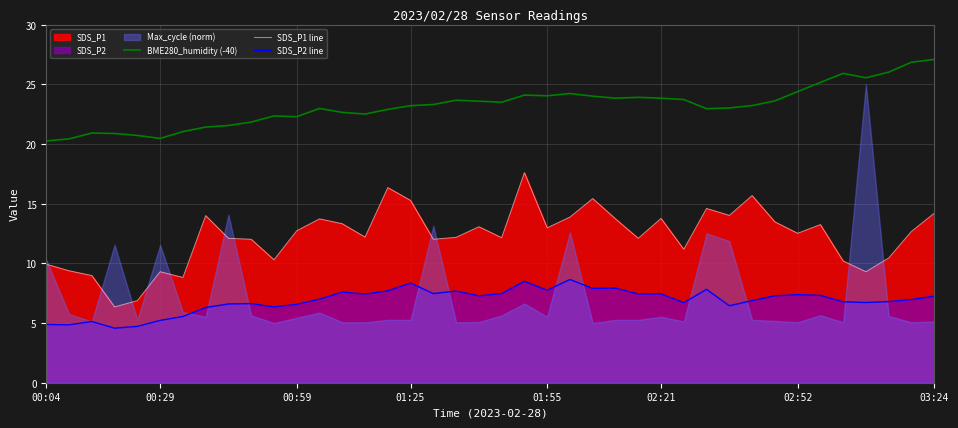

True or false: SDS_P1 line and SDS_P2 line intersect in this chart.

False